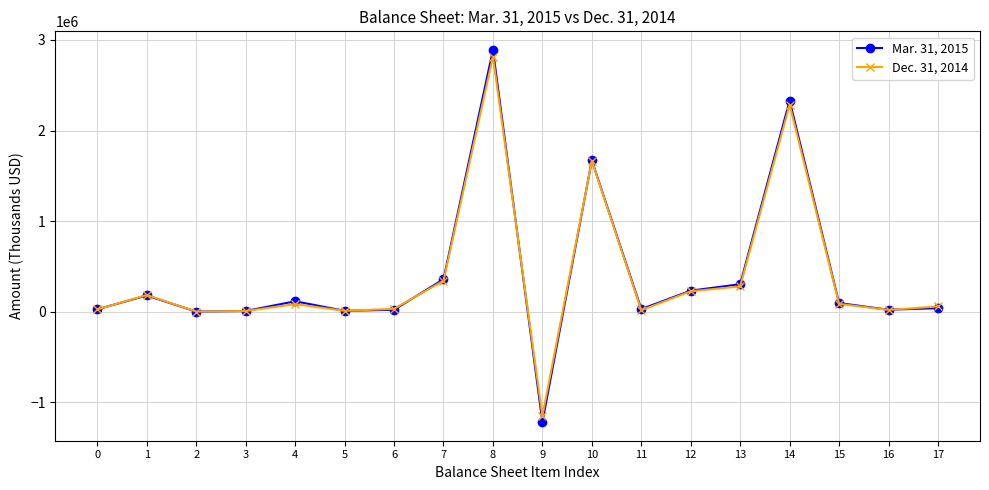

List the series in order of their peak value, lowest first.

Dec. 31, 2014, Mar. 31, 2015